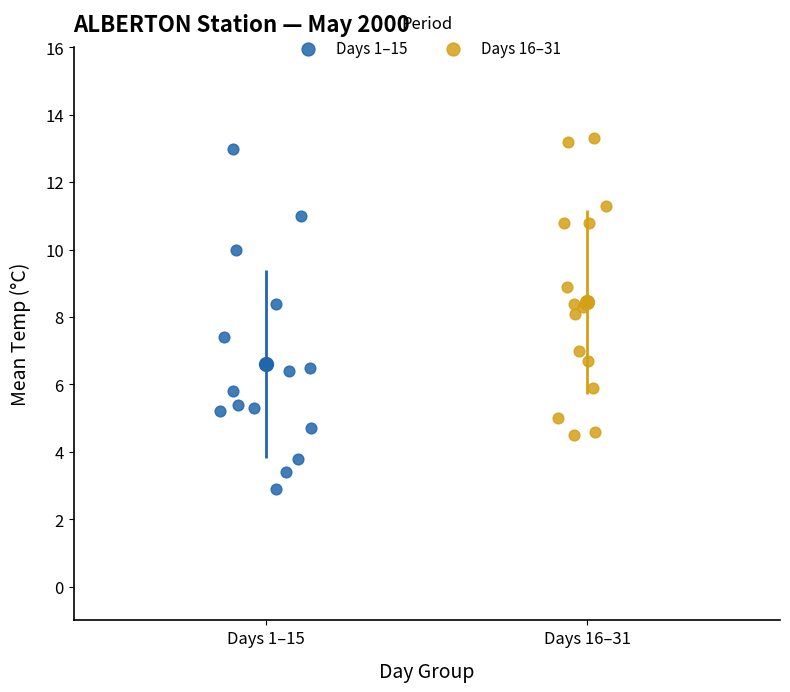

Which series reaches the maximum Y coordinate?

Days 16–31